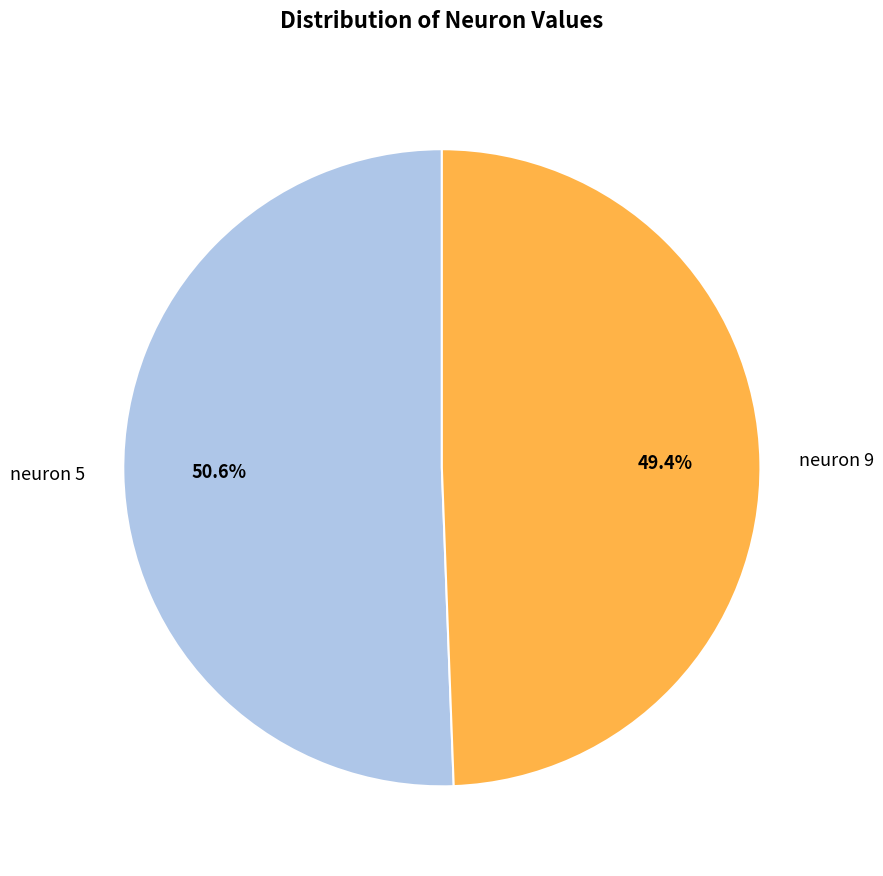

Which category has the biggest portion of the pie?

neuron 5